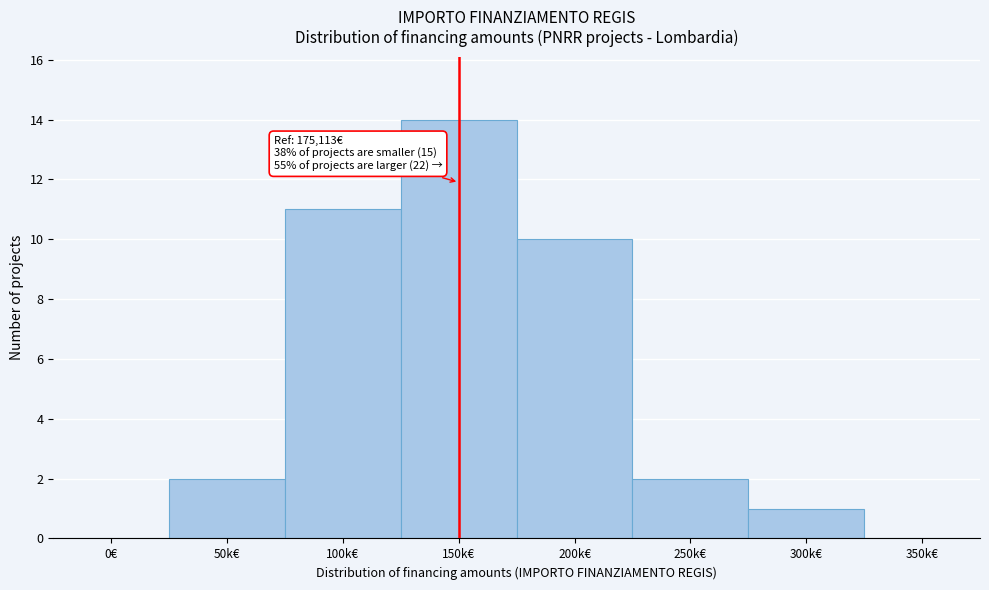

Reading left to right, transcribe all the data shown in this chart.

0€=0	50k€=2	100k€=11	150k€=14	200k€=10	250k€=2	300k€=1	350k€=0